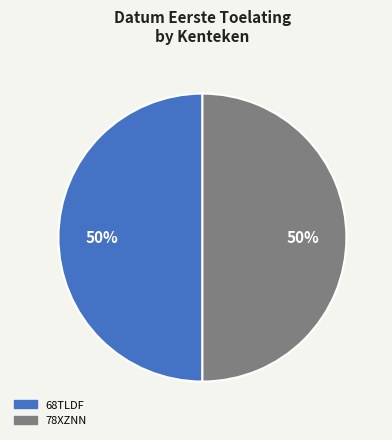

Approximately how many times larger is the value at 68TLDF compared to 78XZNN?

1.0